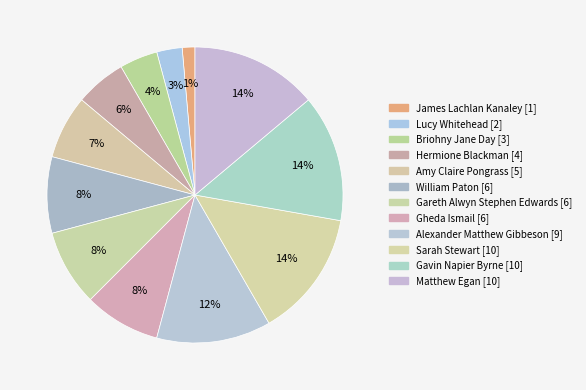

True or false: Lucy Whitehead accounts for 1% of the total.

False